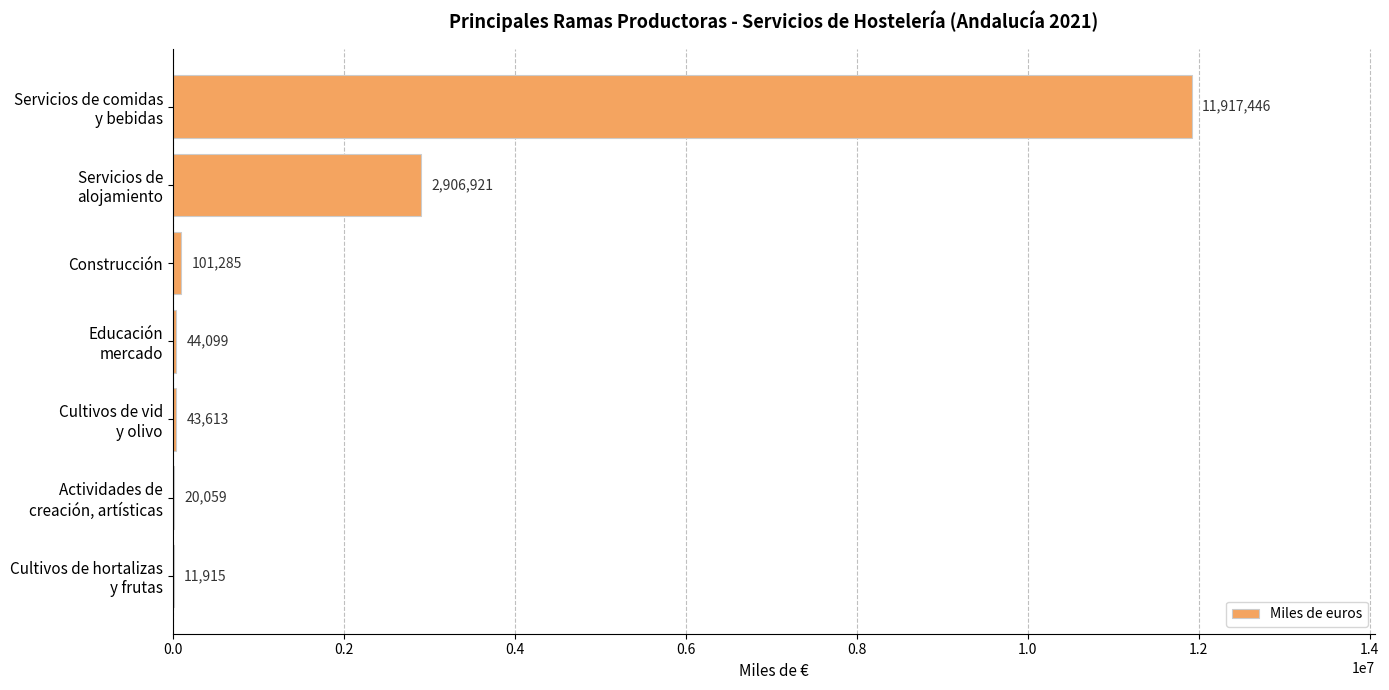

What is the greatest value displayed?

11917446